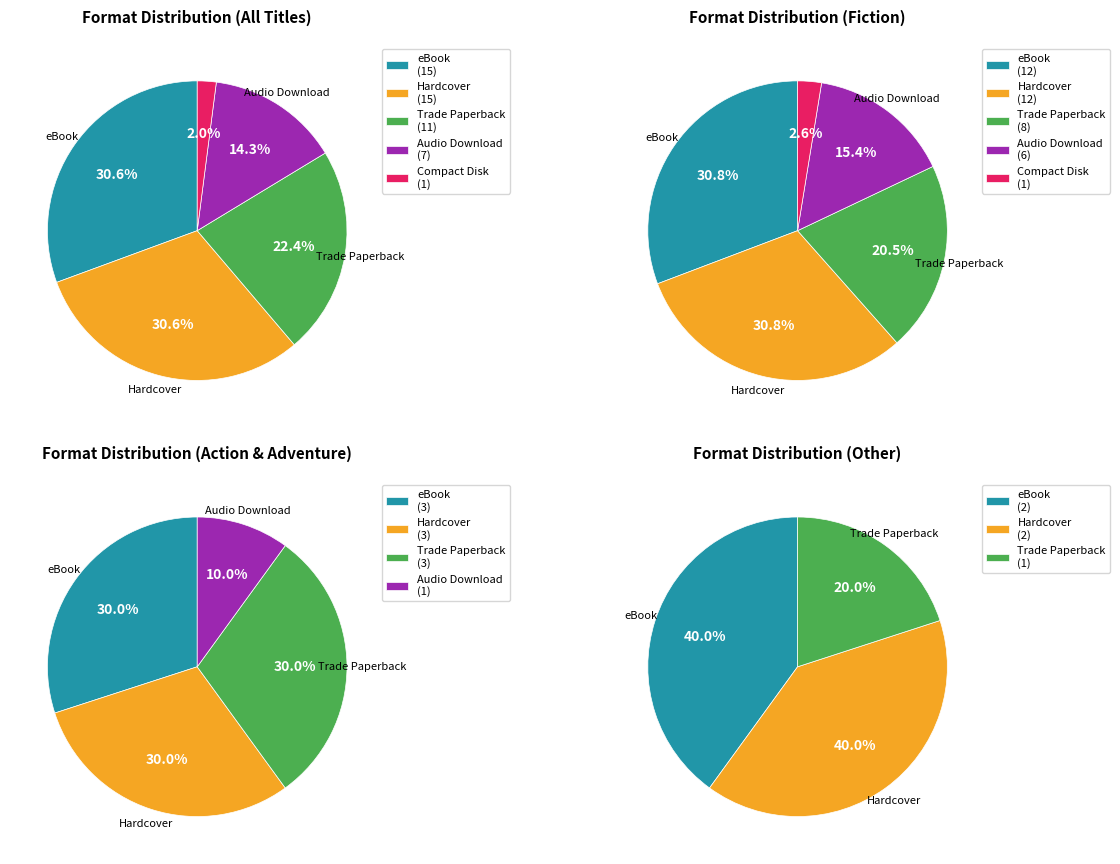

The Hardcover slice represents 16% of the pie. True or false?

False